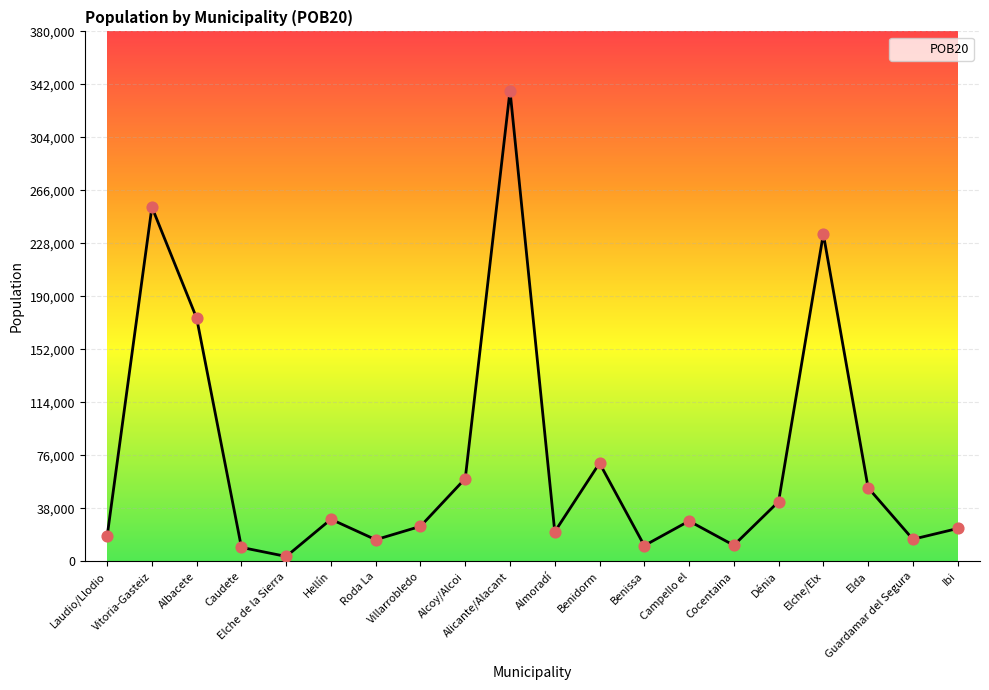

Approximately how many times larger is the value at Alcoy/Alcoi compared to Benidorm?

0.8